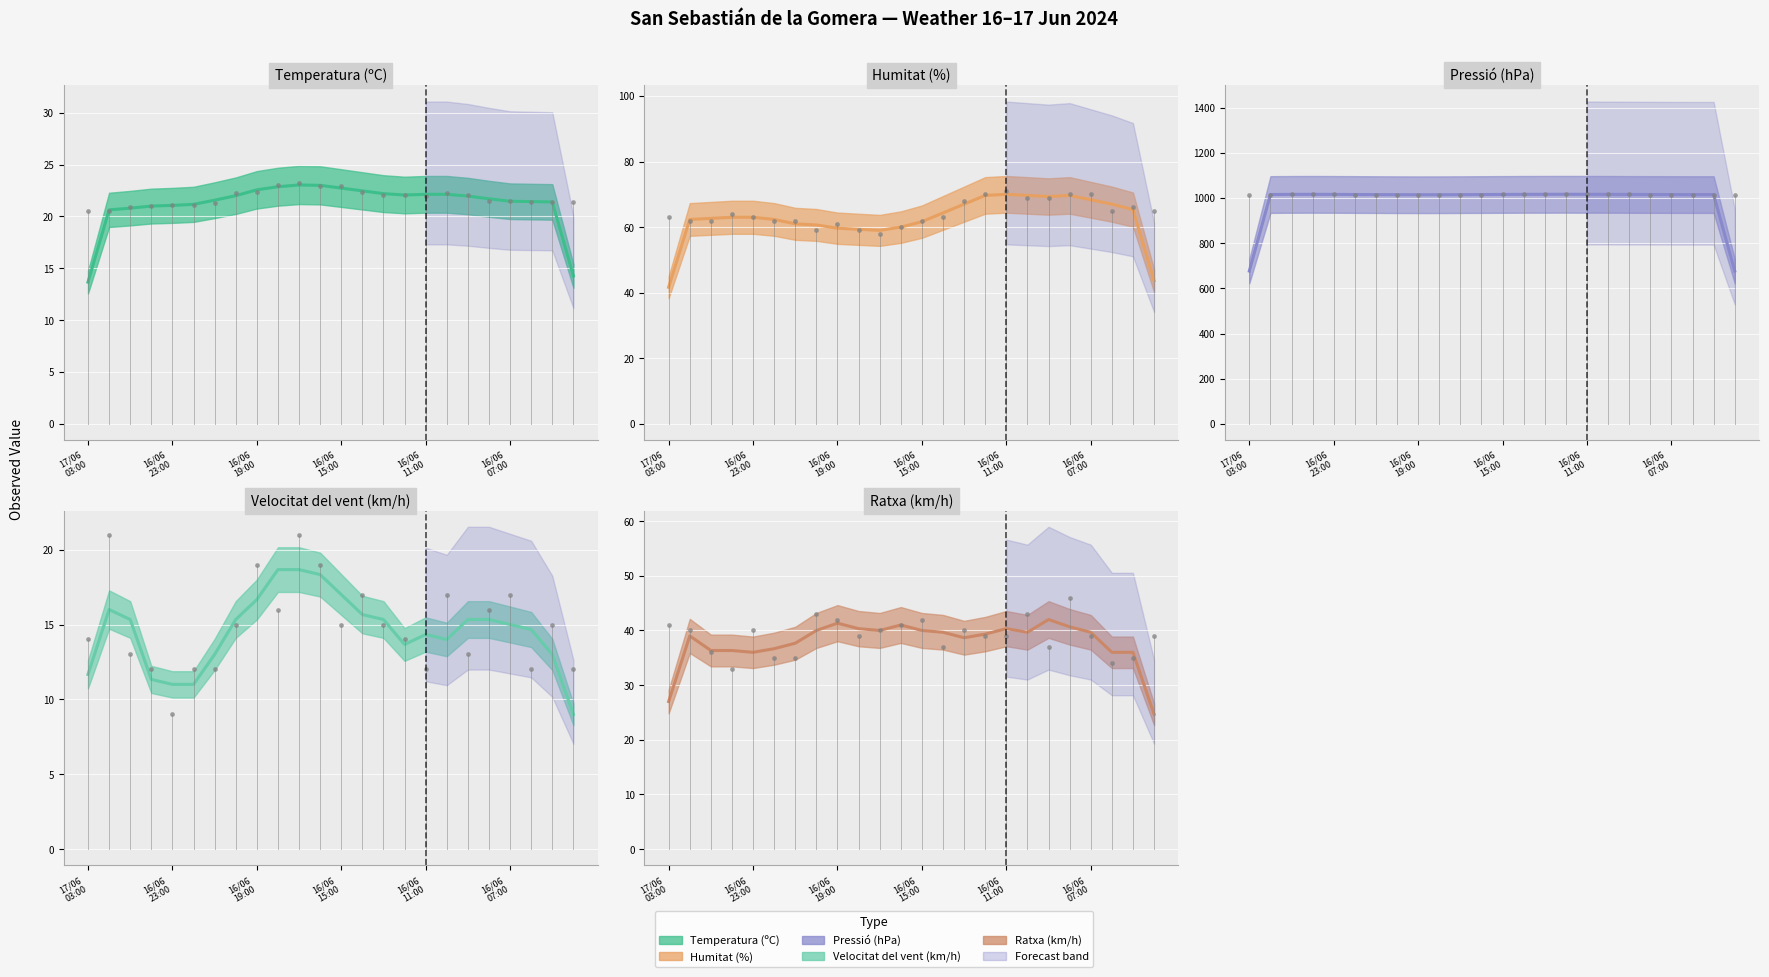

True or false: Humitat (%) and Ratxa (km/h) cross at least once.

False